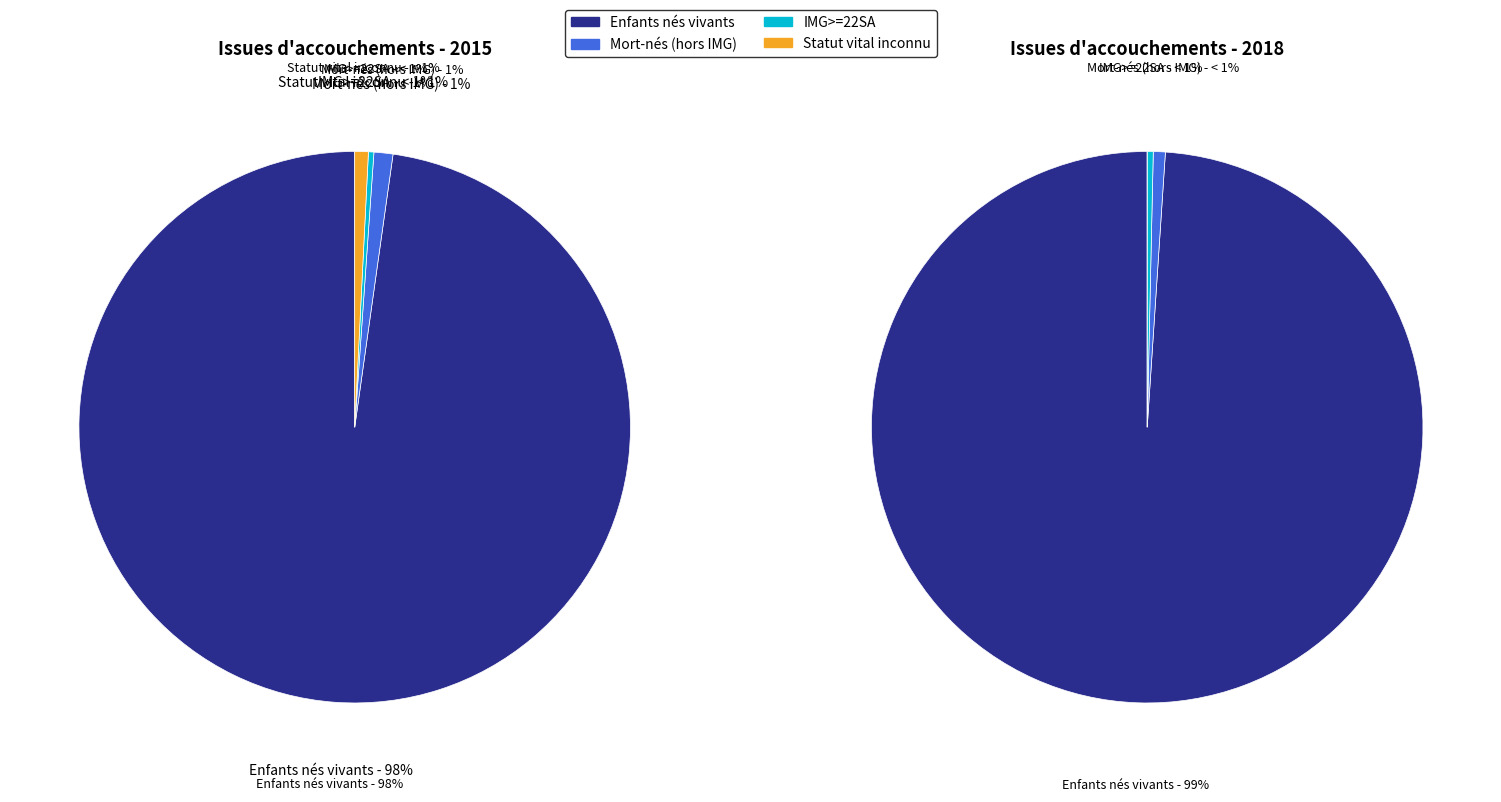

Is Enfants nés vivants the majority of the pie?

Yes